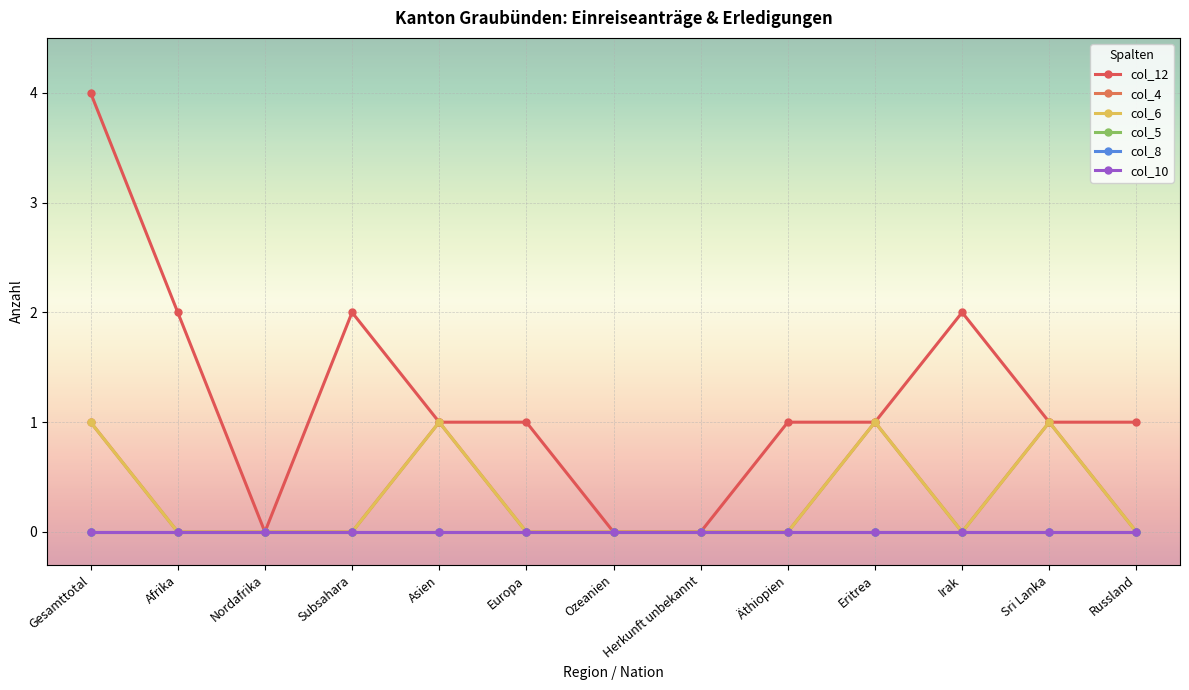

Does the chart have visible grid lines?

Yes